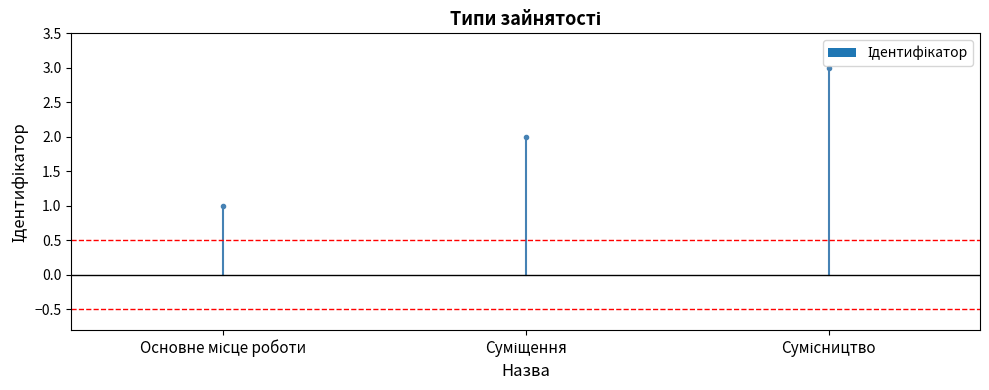

Which has a higher value, Сумісництво or Основне місце роботи?

Сумісництво